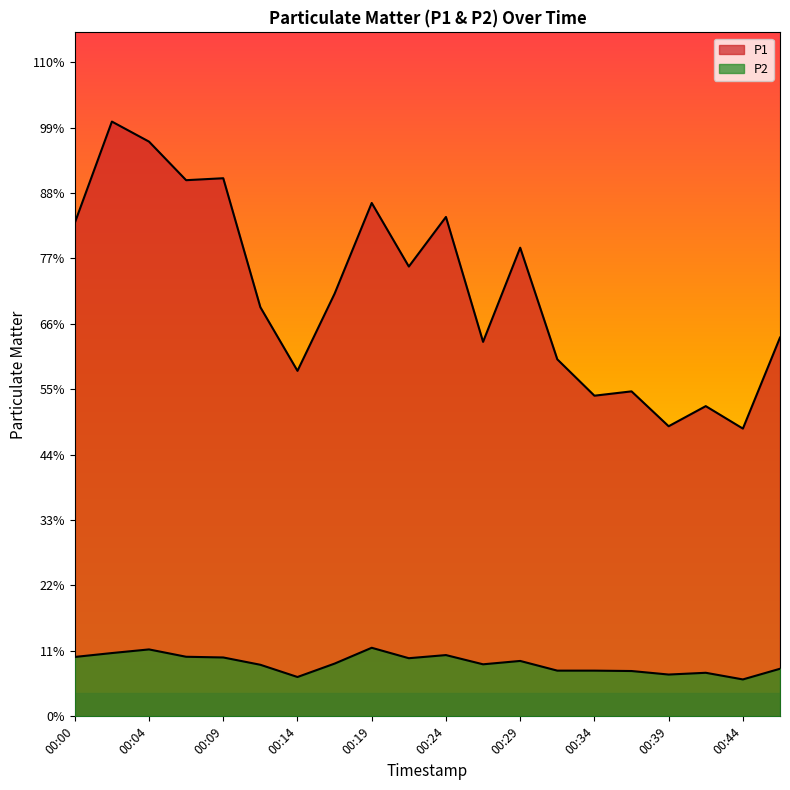

What is the value of the P1 point at the 12th from the left?

95.8